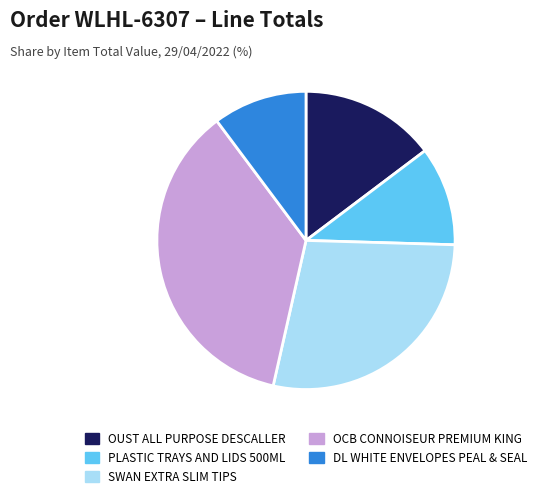

Does PLASTIC TRAYS AND LIDS 500ML account for over 50% of the chart?

No